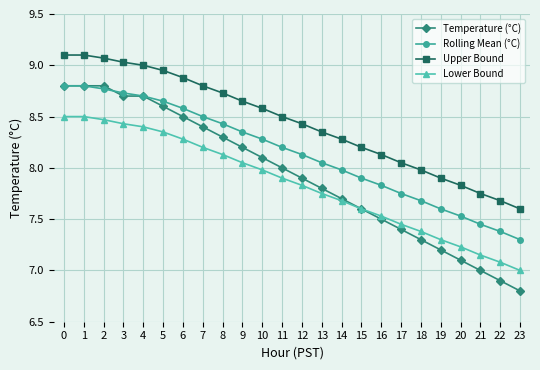

What is the sum of all Rolling Mean (°C) values?

195.4